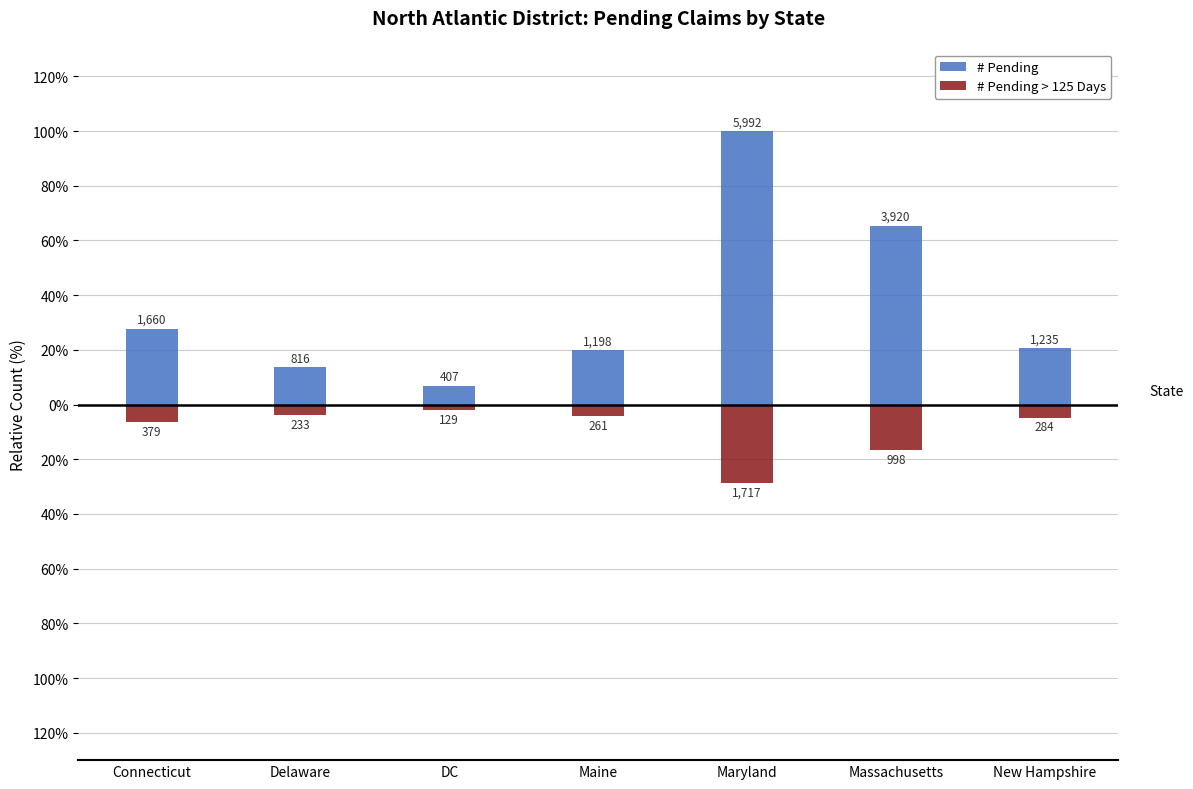

What is the maximum value shown in the chart?

100.0